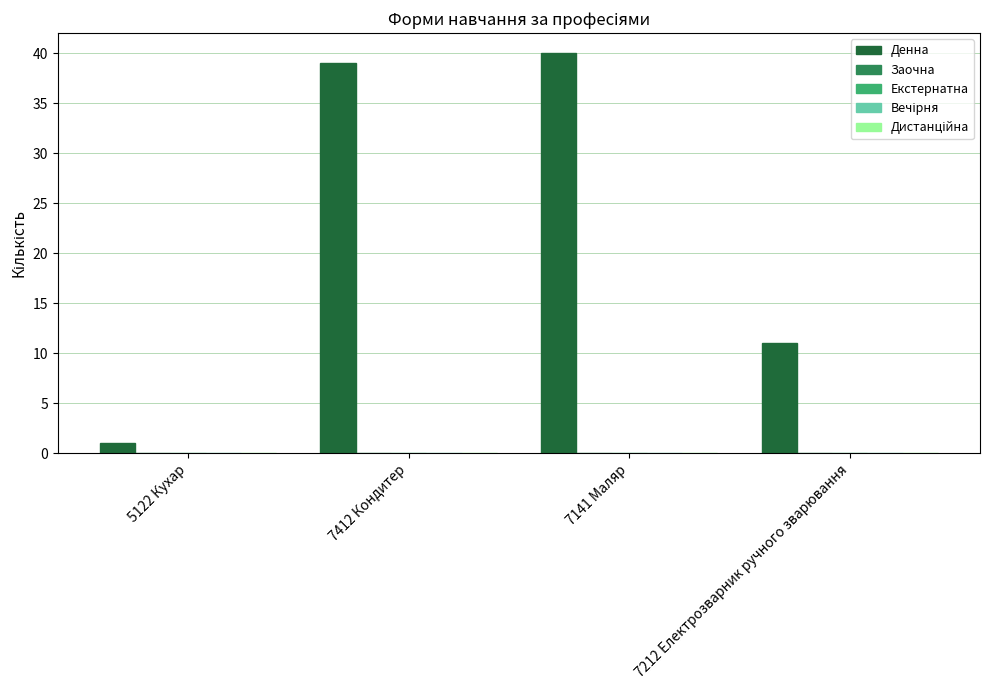

Does the chart contain any negative values?

No